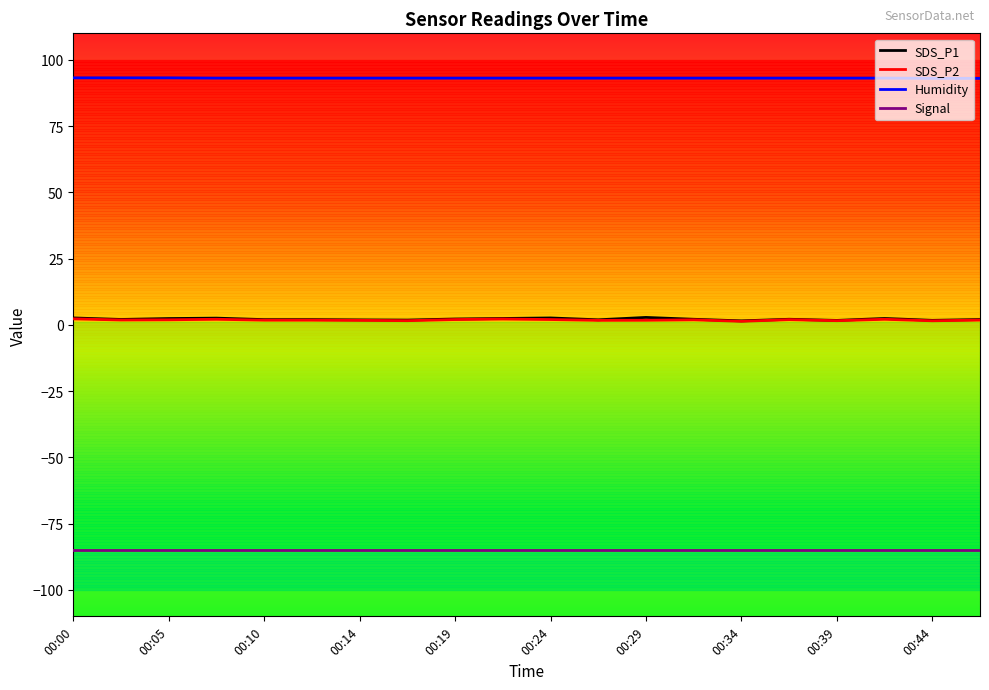

Which series has the largest total across all categories?

Humidity